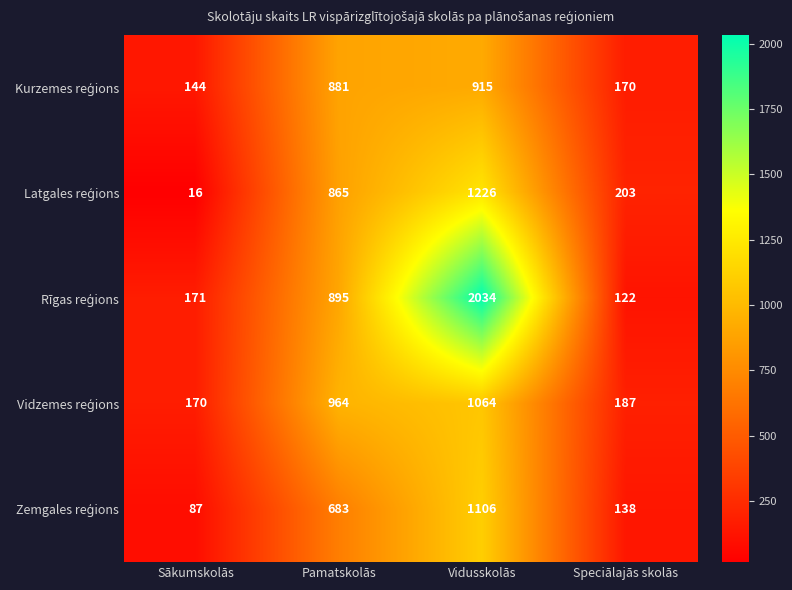

What is the smallest value displayed?

16